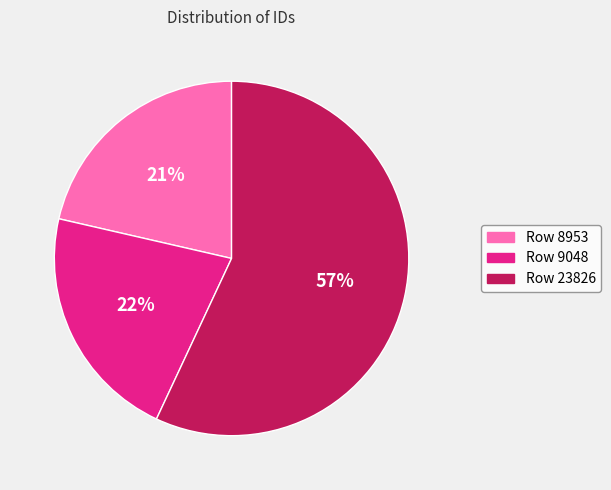

Which category has the biggest portion of the pie?

Row 23826